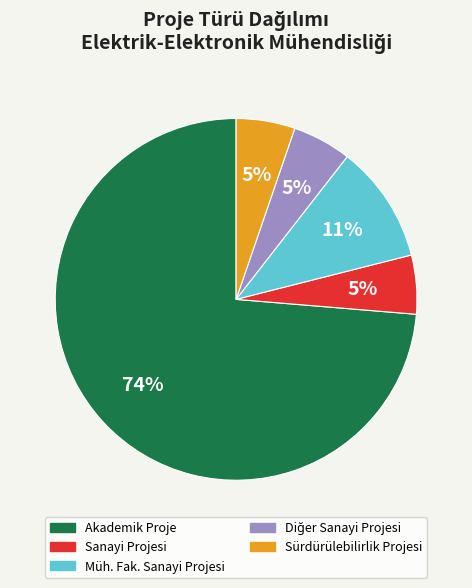

How many slices are in this pie chart?

5